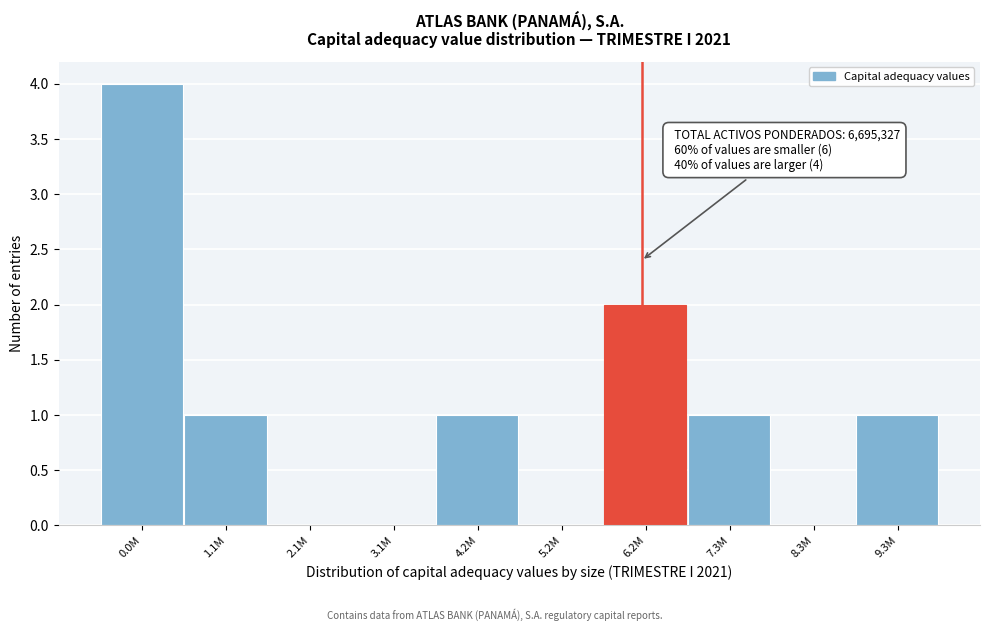

Reading left to right, what are all the values shown in this chart?

0.0M=4	1.1M=1	2.1M=0	3.1M=0	4.2M=1	5.2M=0	6.2M=2	7.3M=1	8.3M=0	9.3M=1